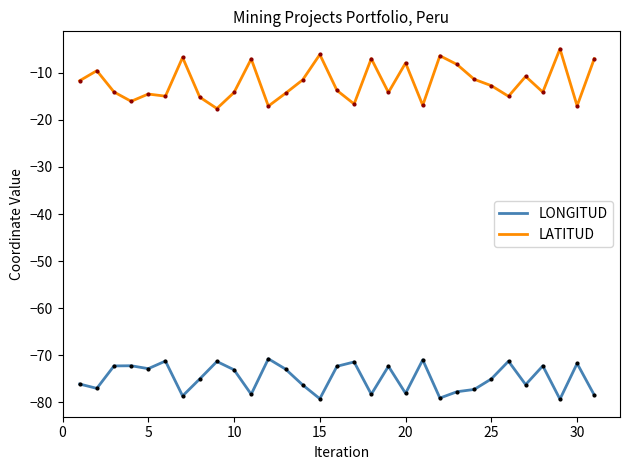

Which series has the largest range (max minus min)?

LATITUD